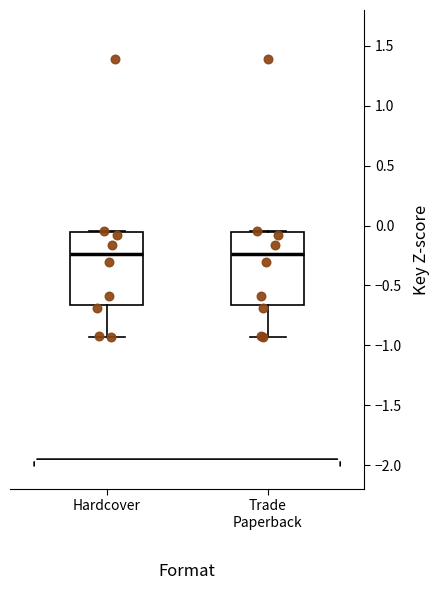

Where does the lower whisker of the box for Trade Paperback end on the y-axis? The values are not printed on the chart, so give them approximately, as read against the axis.

-0.95